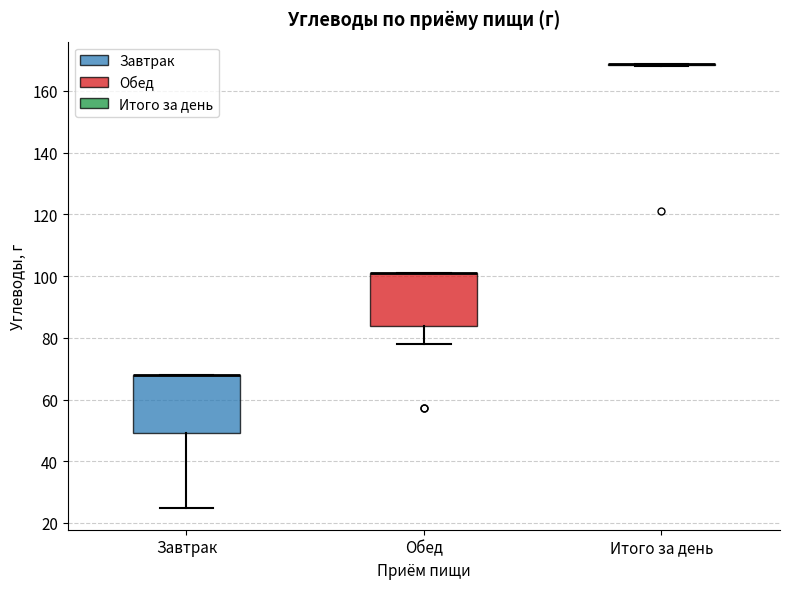

Where is the lower edge of the box for Обед on the y-axis? The values are not printed on the chart, so give them approximately, as read against the axis.

84